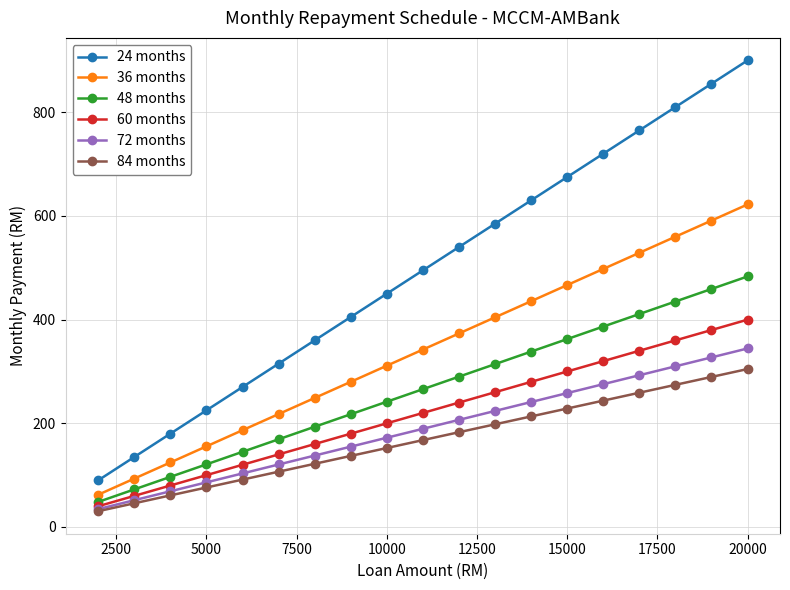

Which series has the largest total across all categories?

24 months